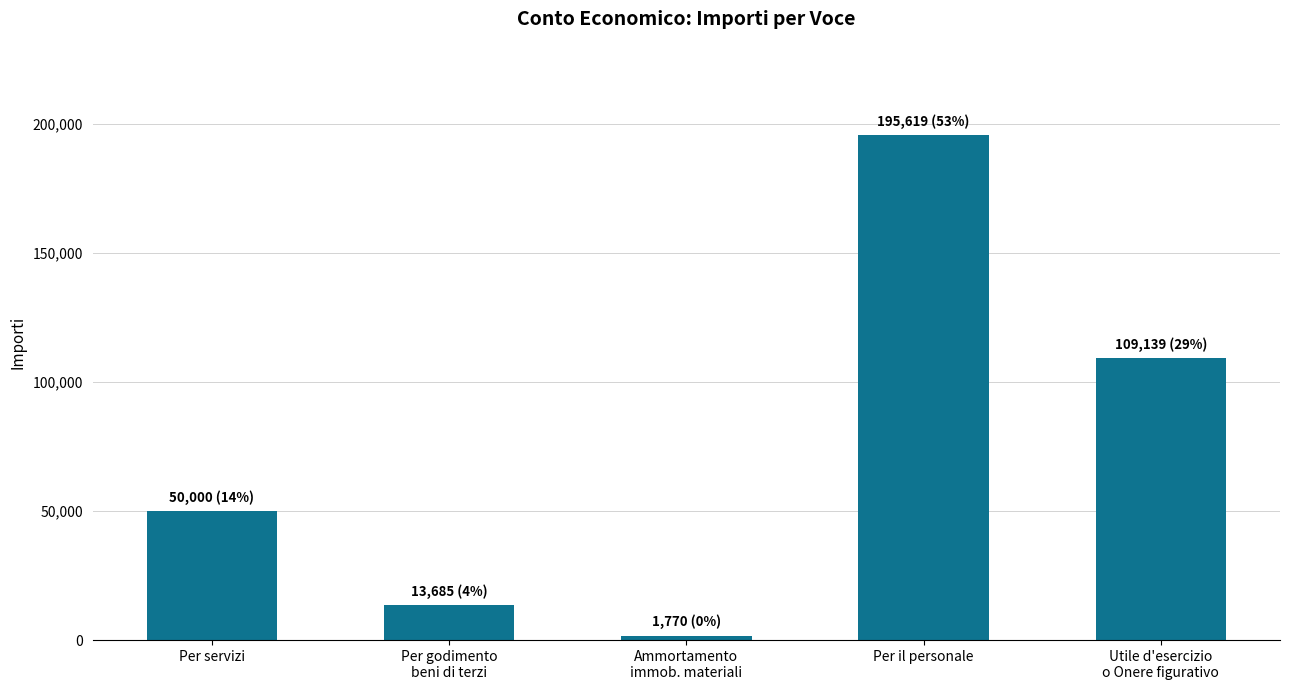

What is the sum of the values at Utile d'esercizio
o Onere figurativo and Per godimento
beni di terzi?

122824